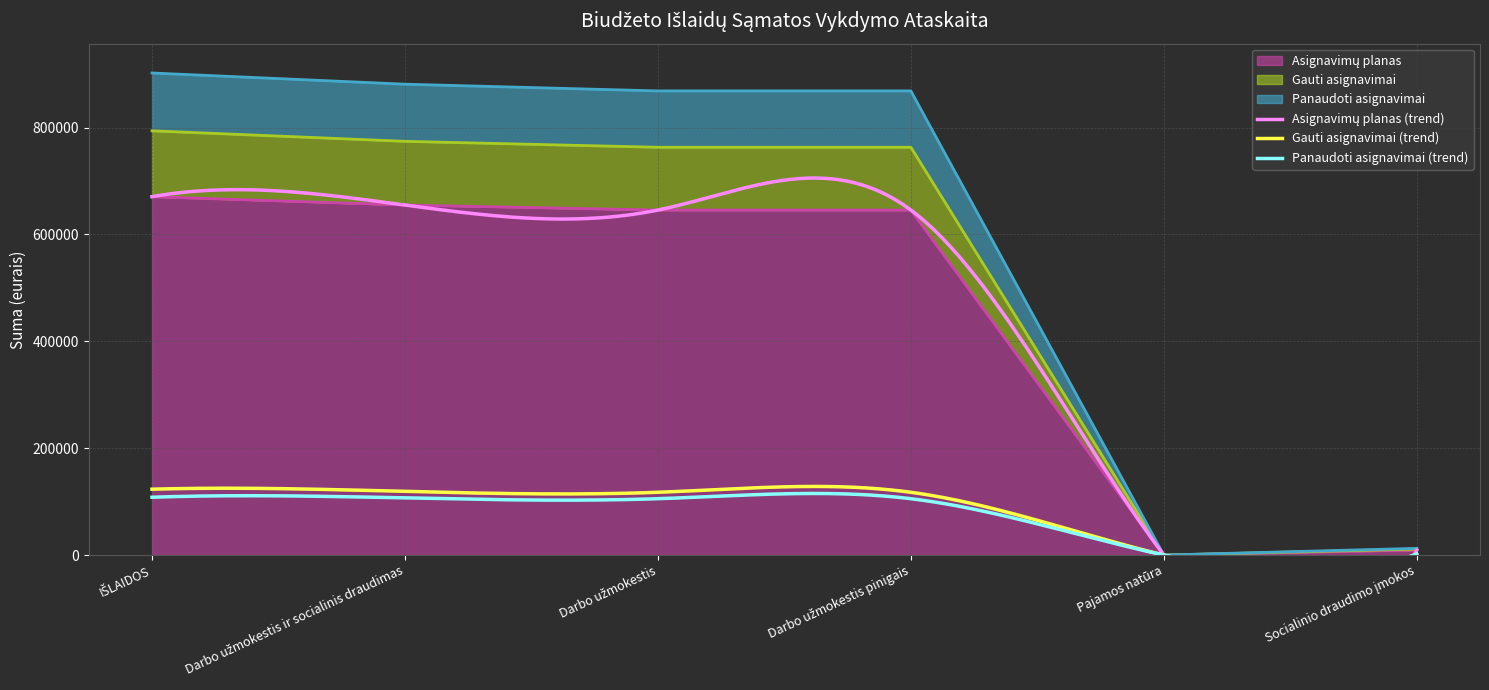

Count the number of data series in this chart.

3